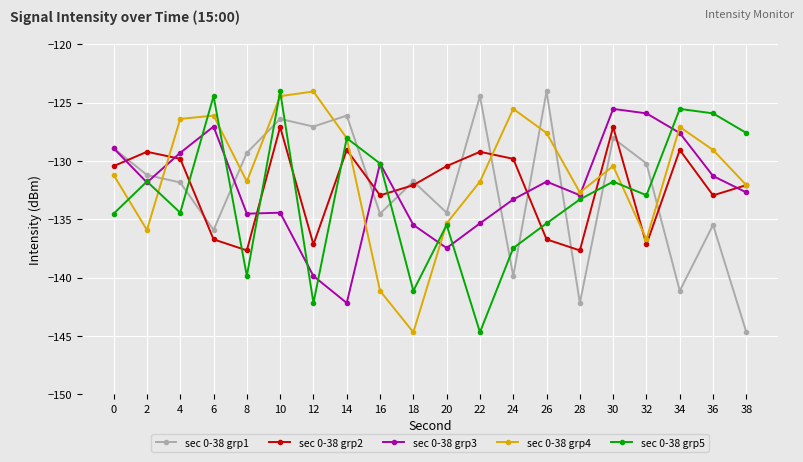

The sec 0-38 grp3 series shows -203.4 at 16. True or false?

False